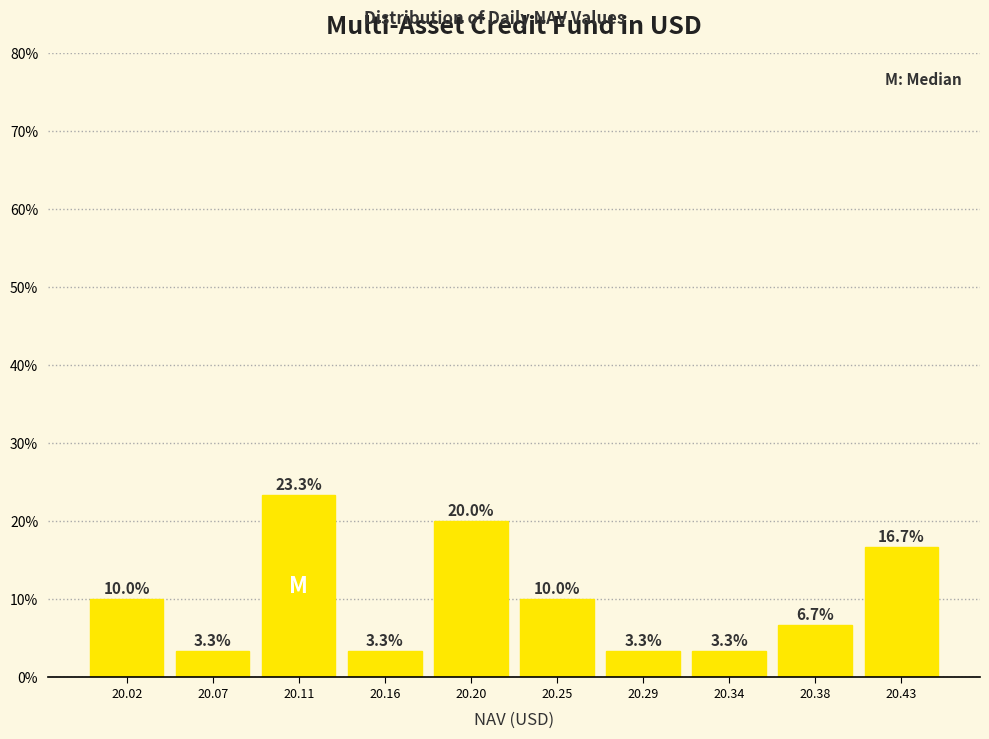

Reading left to right, list every bar in this chart as the range it spans on the x-axis followed by its height.

20.000 to 20.045: 10.0
20.045 to 20.090: 3.3
20.090 to 20.135: 23.3
20.135 to 20.180: 3.3
20.180 to 20.225: 20.0
20.225 to 20.270: 10.0
20.270 to 20.315: 3.3
20.315 to 20.360: 3.3
20.360 to 20.405: 6.7
20.405 to 20.450: 16.7